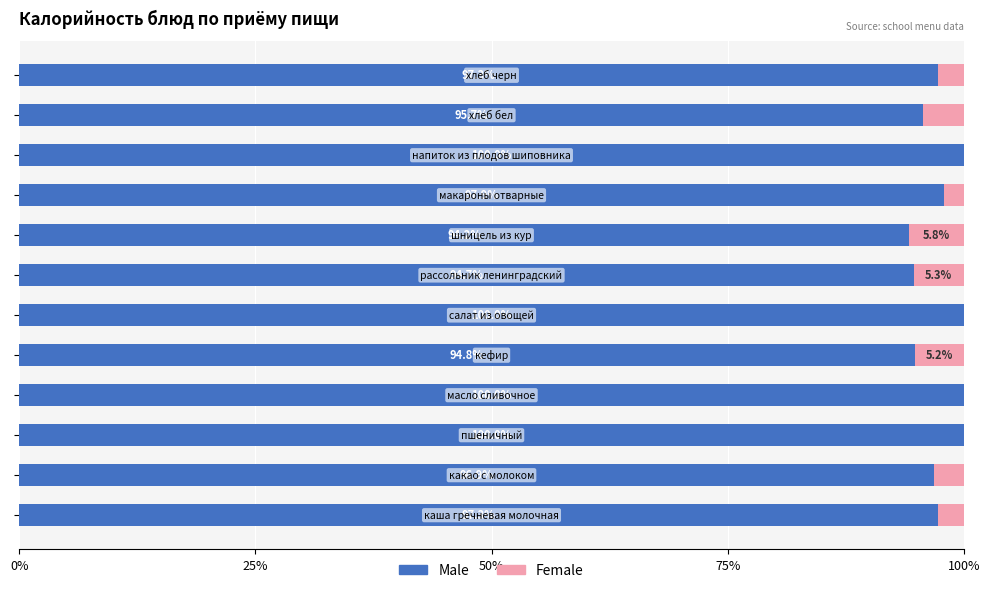

How many data points does each series have?

12